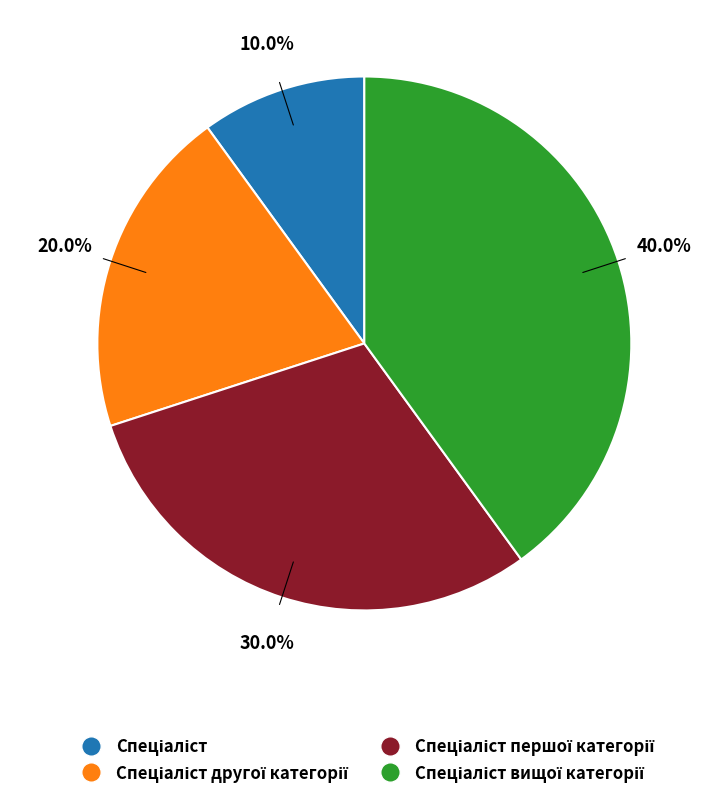

Count the number of slices in the pie.

4